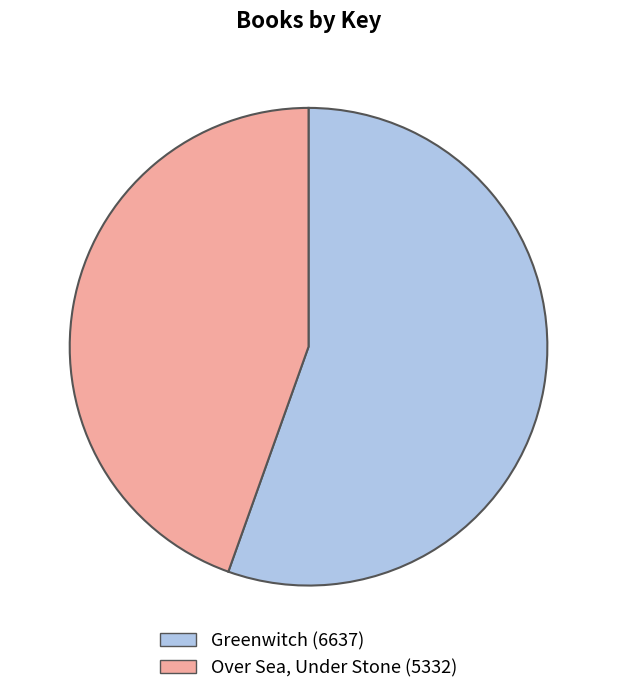

How many slices are in this pie chart?

2